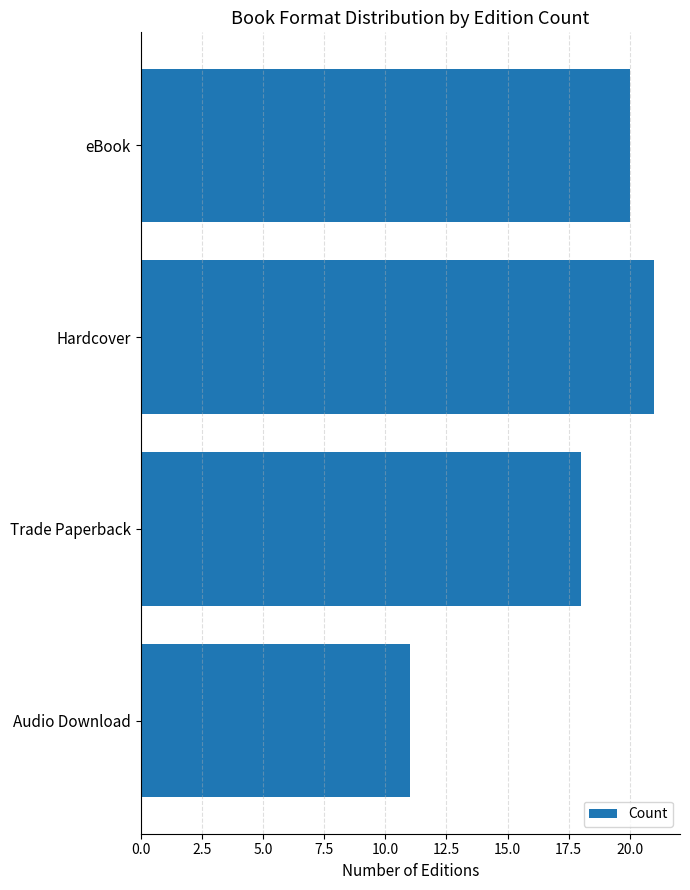

The value at Hardcover is 21. True or false?

True